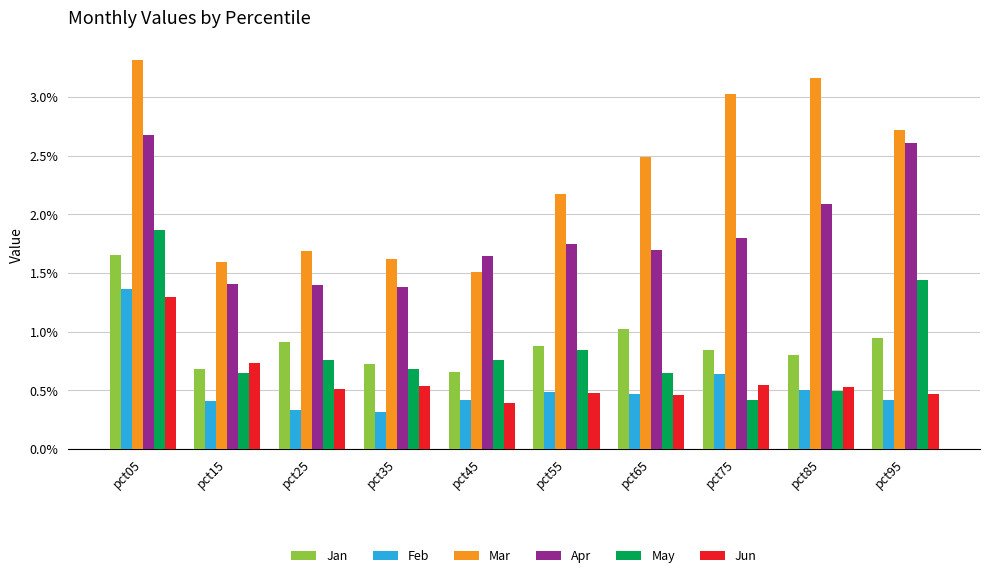

Which category has the highest value in the Jan series?

pct05